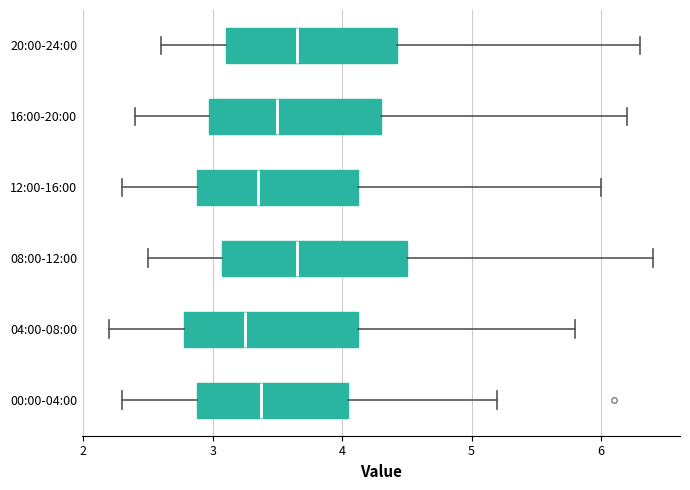

Where does the right whisker of the box for 16:00-20:00 end on the x-axis? The values are not printed on the chart, so give them approximately, as read against the axis.

6.2